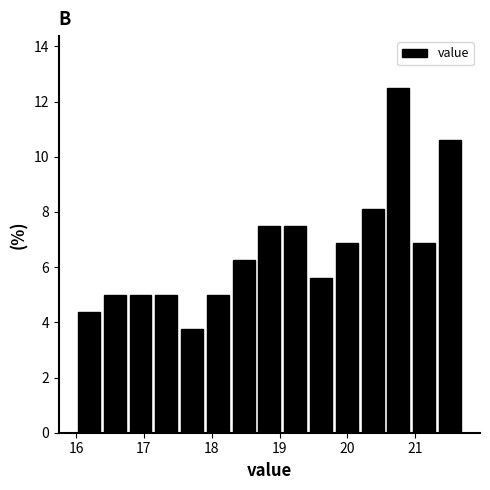

Read against the x-axis, roughly where is the centre of the tallest bar?

20.8